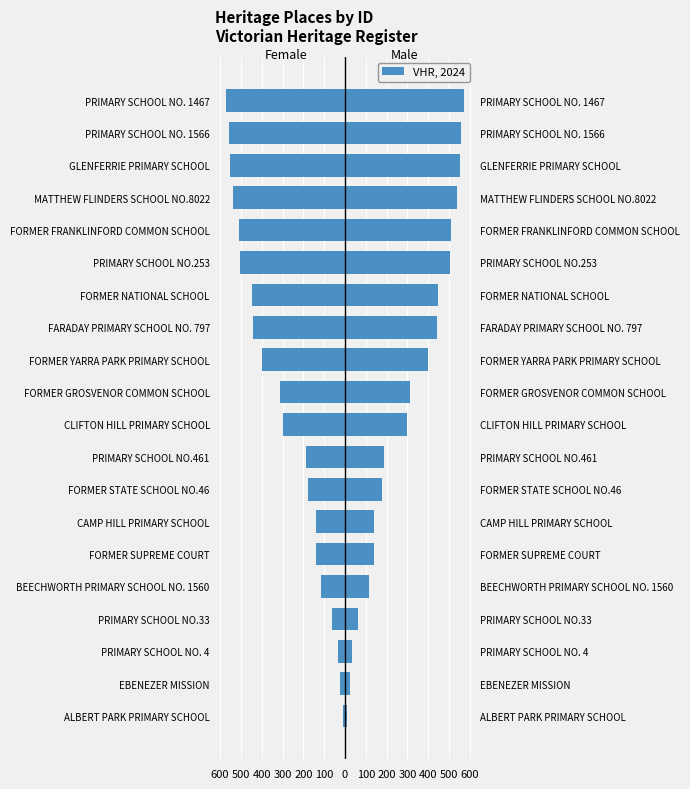

What is the difference between the maximum and second lowest values in the Male series?

547